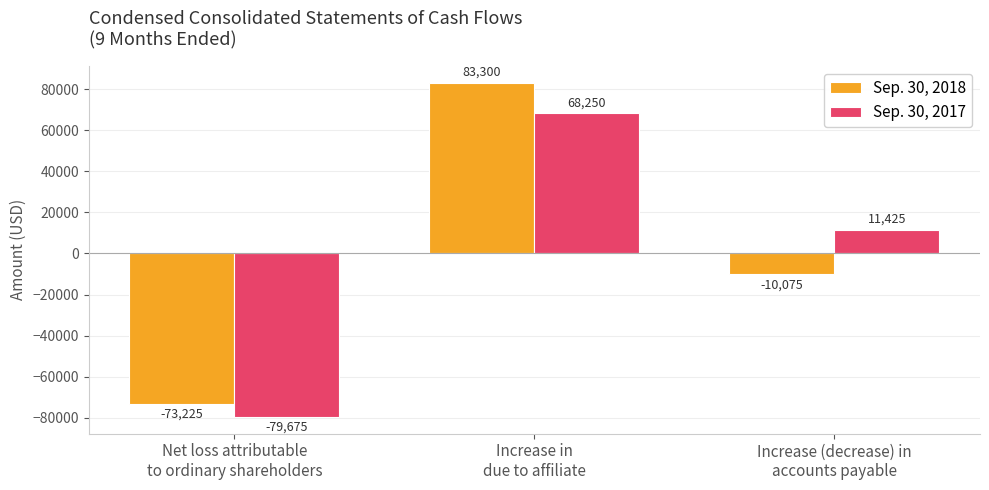

Which category has the lowest value across all series?

Net loss attributable
to ordinary shareholders